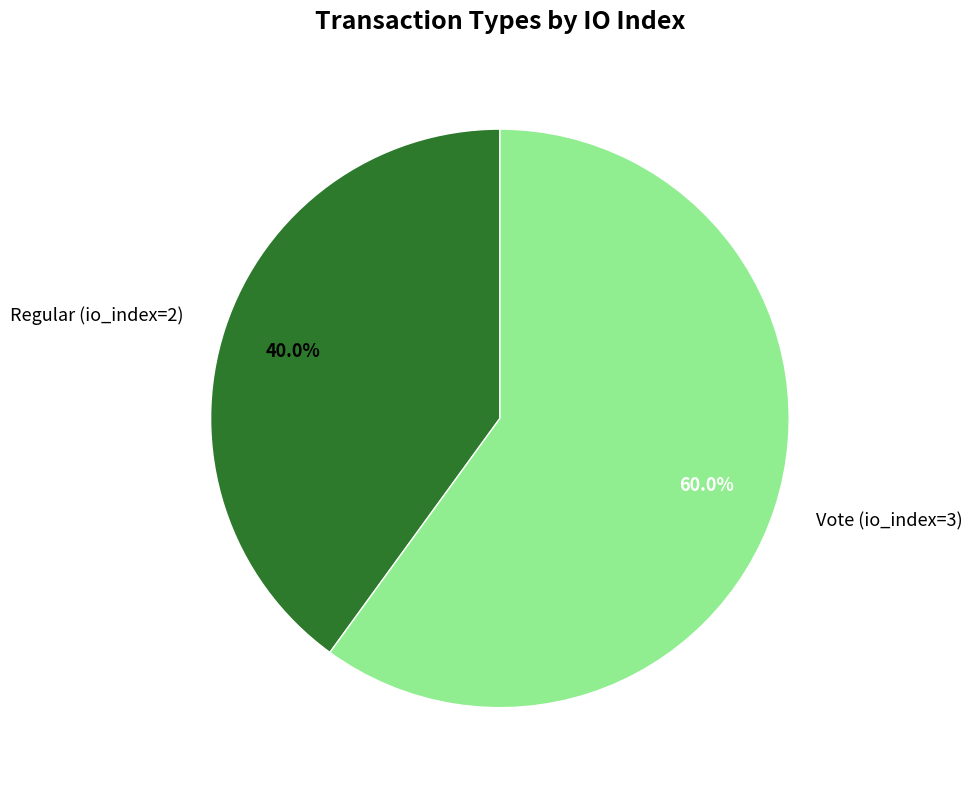

How many slices are in this pie chart?

2